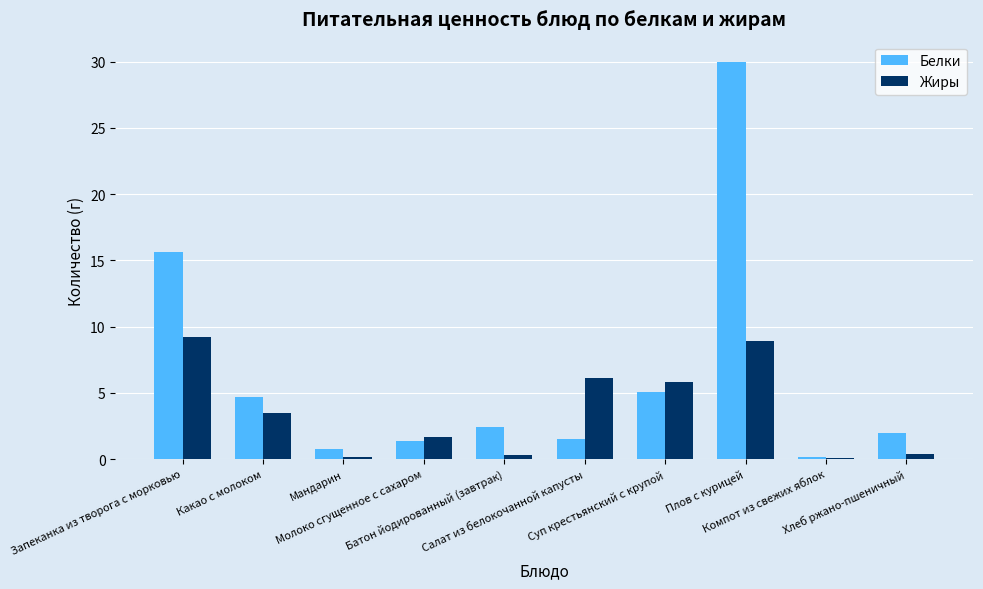

True or false: Жиры has a value of 3.5 at Какао с молоком.

True